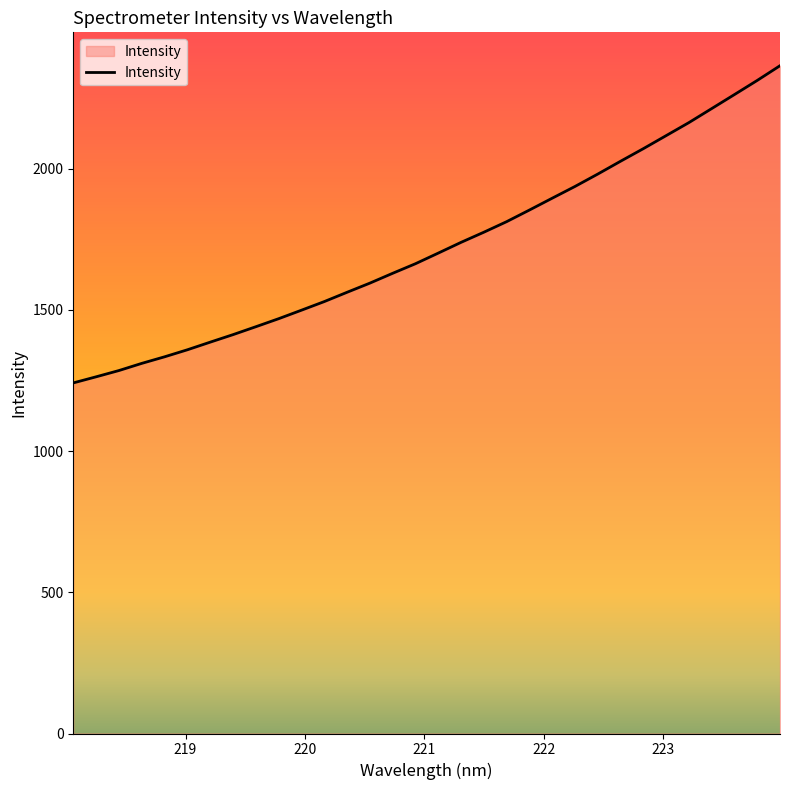

Reading left to right, transcribe all the data shown in this chart.

1241.4	1263.0	1285.2	1310.6	1333.8	1358.8	1385.8	1412.4	1440.4	1468.8	1498.9	1529.4	1562.3	1594.8	1629.6	1663.5	1701.1	1739.1	1775.1	1812.4	1853.6	1895.5	1937.1	1981.0	2026.4	2070.9	2117.0	2163.2	2212.8	2262.5	2312.5	2364.6